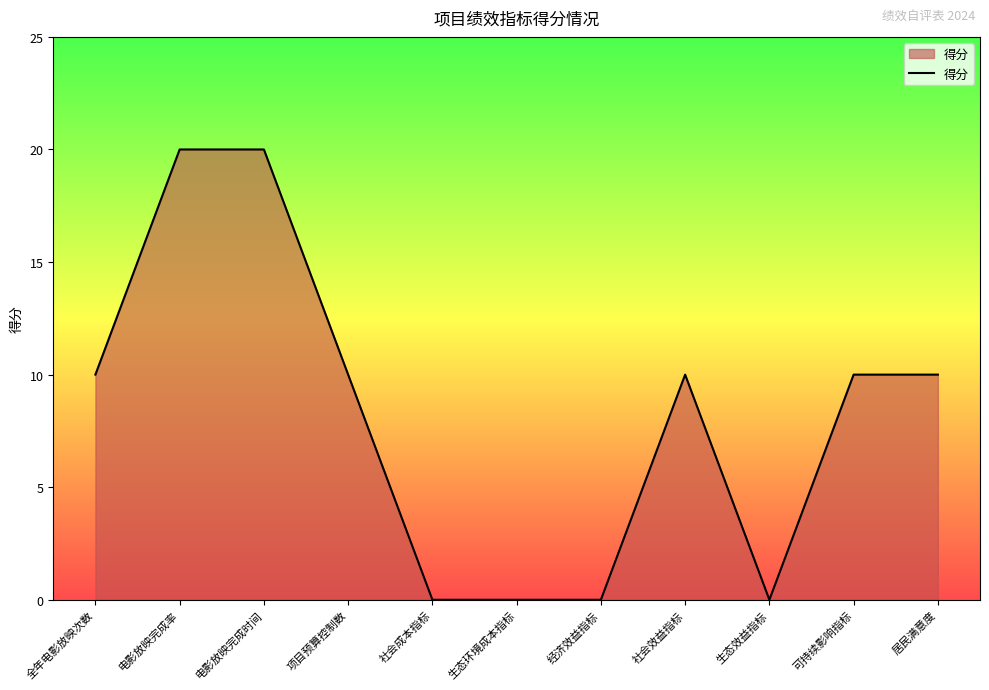

Reading right to left, list all the values displayed in this chart.

10	10	0	10	0	0	0	10	20	20	10